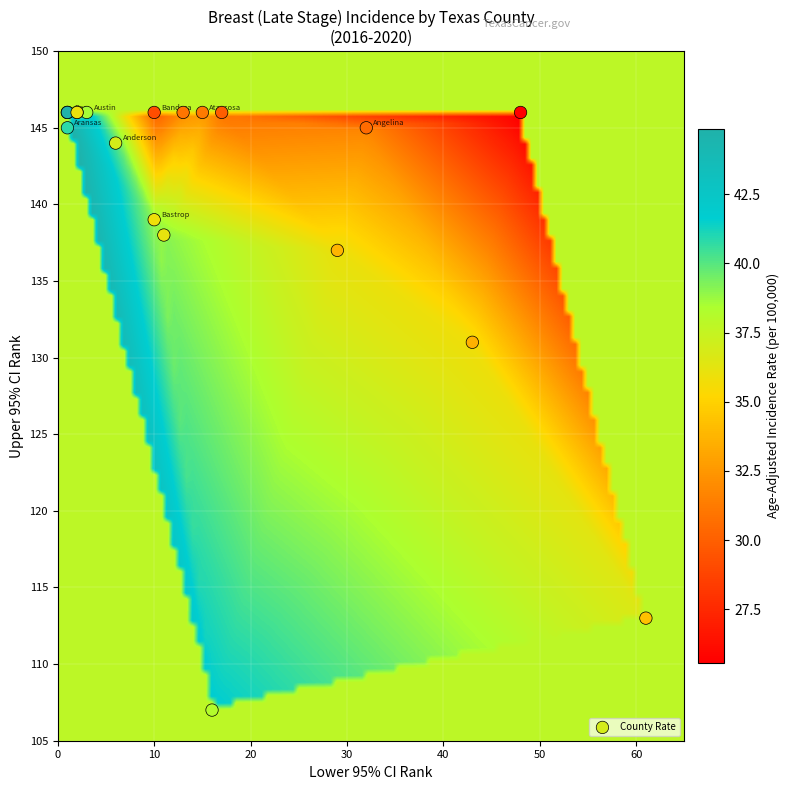

What Y value in the scatter plot is closest to 126?

131